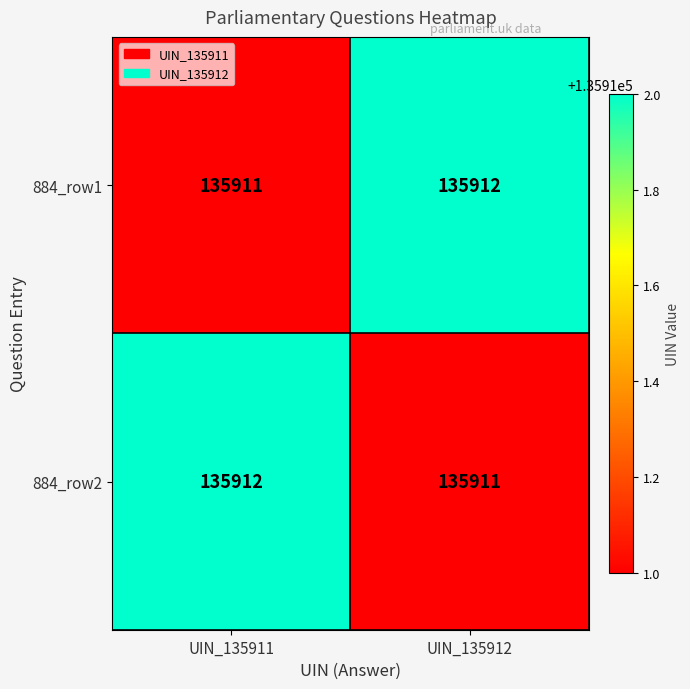

What is the total value across all series at UIN_135911?

271823